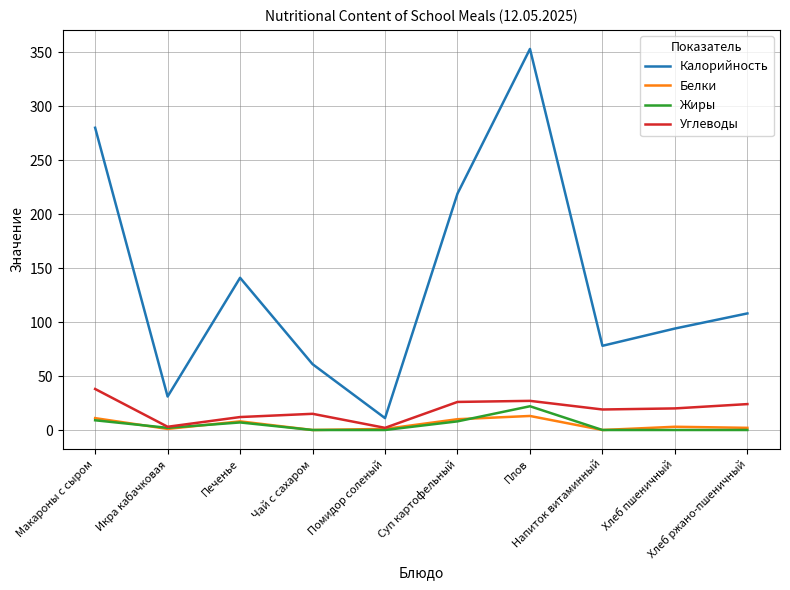

True or false: Белки and Калорийность cross at least once.

False